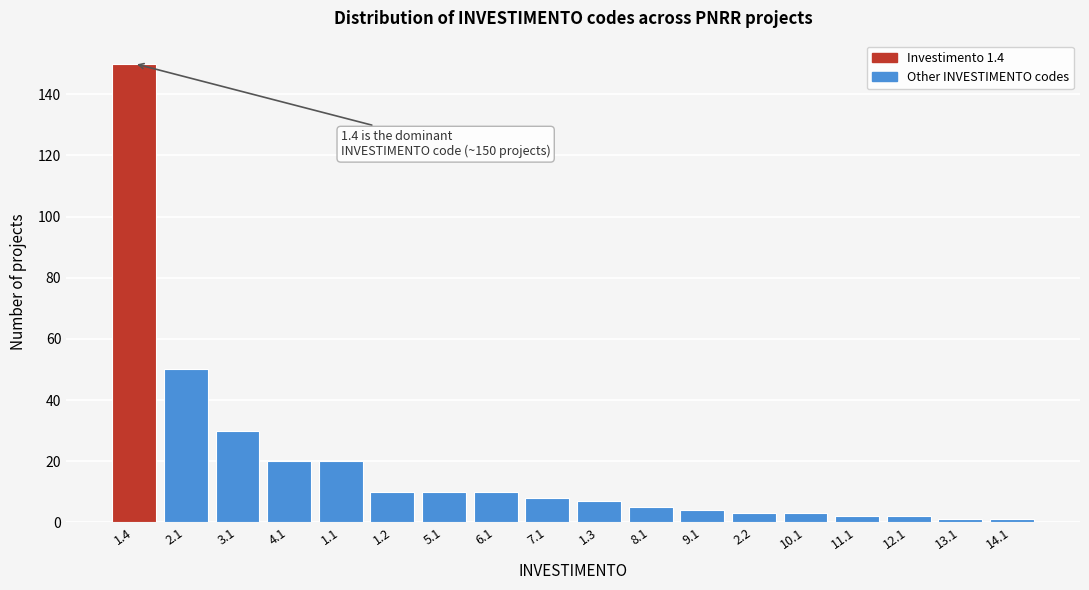

Reading left to right, what are all the values shown in this chart?

1.4=150	2.1=50	3.1=30	4.1=20	1.1=20	1.2=10	5.1=10	6.1=10	7.1=8	1.3=7	8.1=5	9.1=4	2.2=3	10.1=3	11.1=2	12.1=2	13.1=1	14.1=1